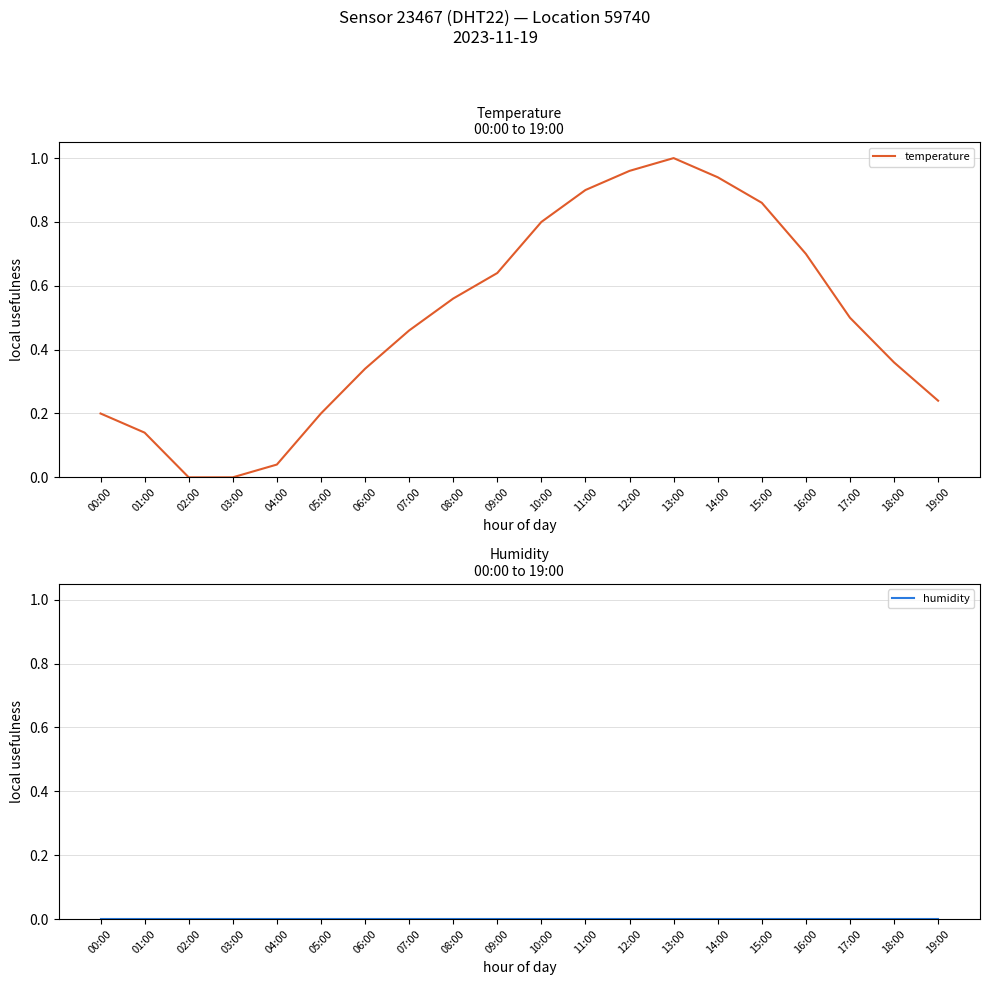

True or false: temperature and humidity cross at least once.

False